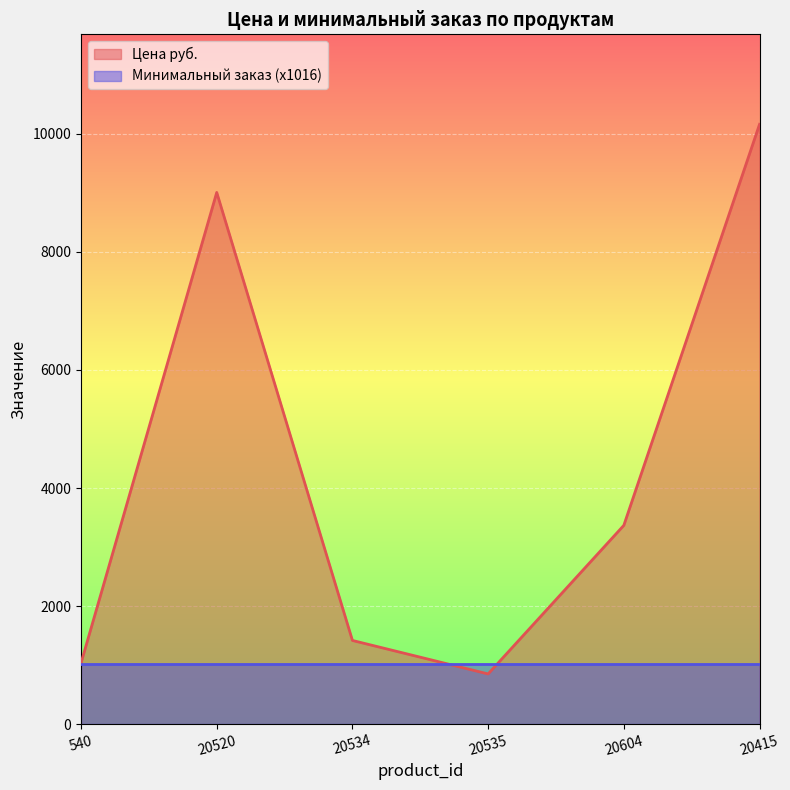

How many interior local peaks (higher than both neighbors) does the data have?

1